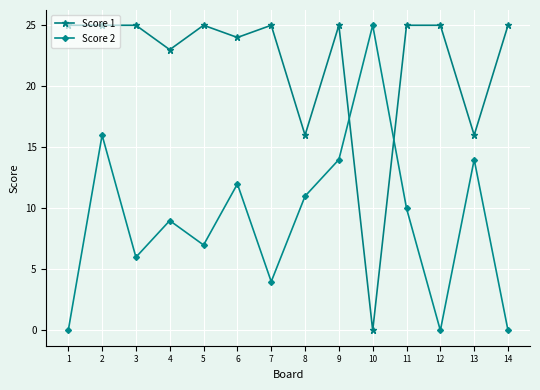

How many series are shown in this chart?

2